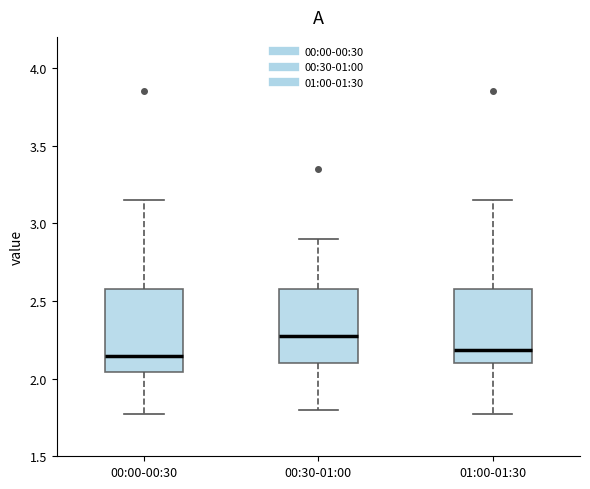

Where does the upper whisker of the box for 00:30-01:00 end on the y-axis? The values are not printed on the chart, so give them approximately, as read against the axis.

2.90